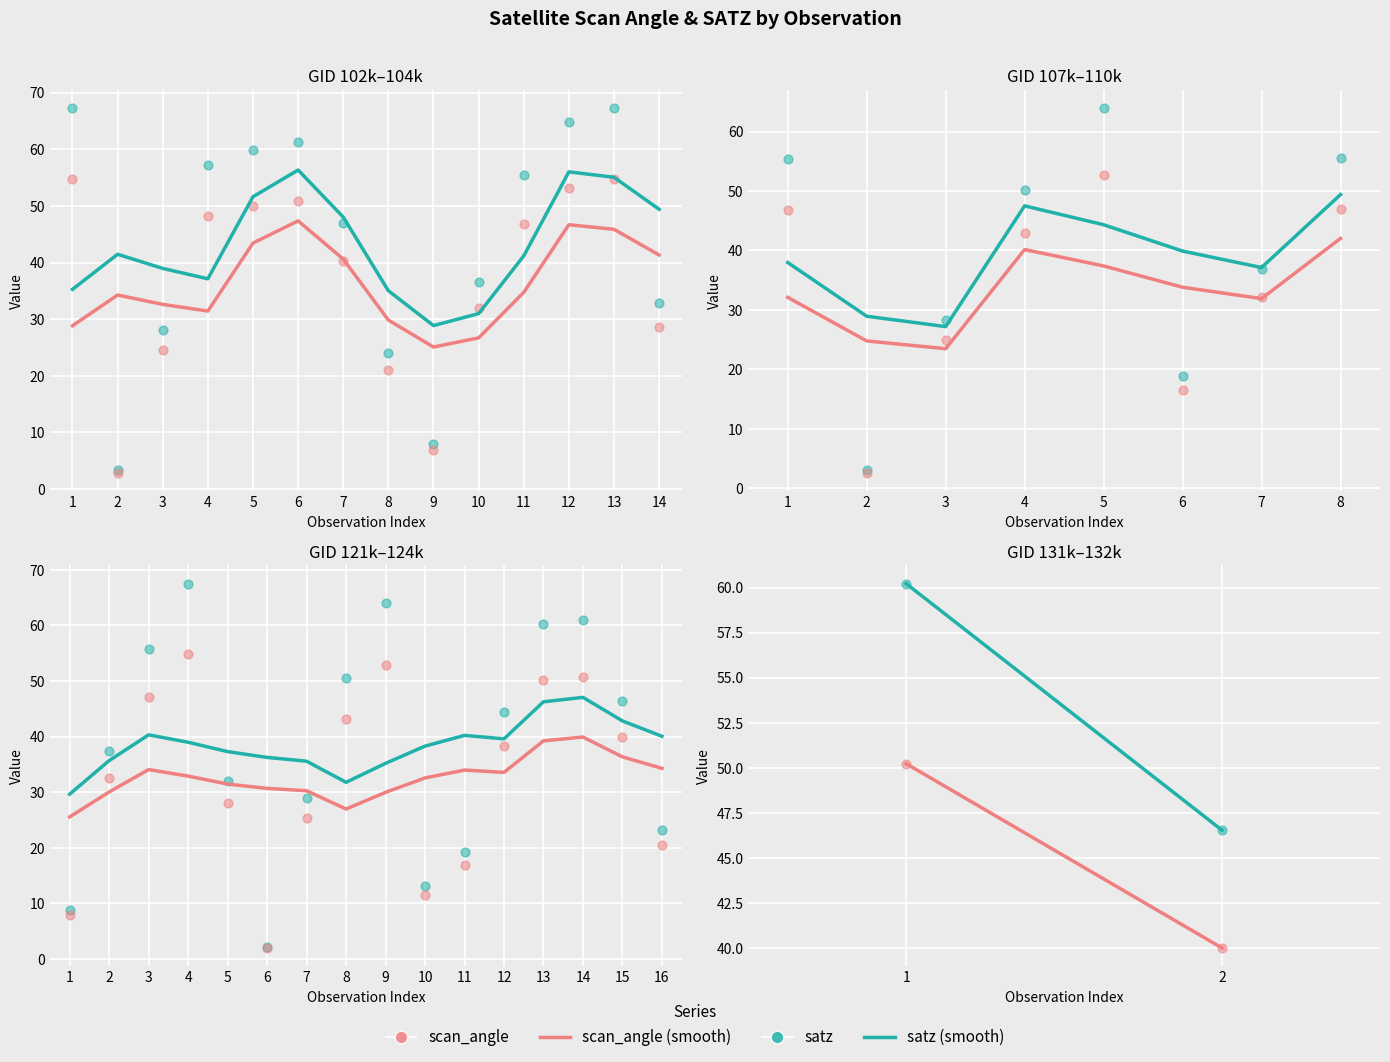

Which series reaches the minimum Y coordinate?

scan_angle